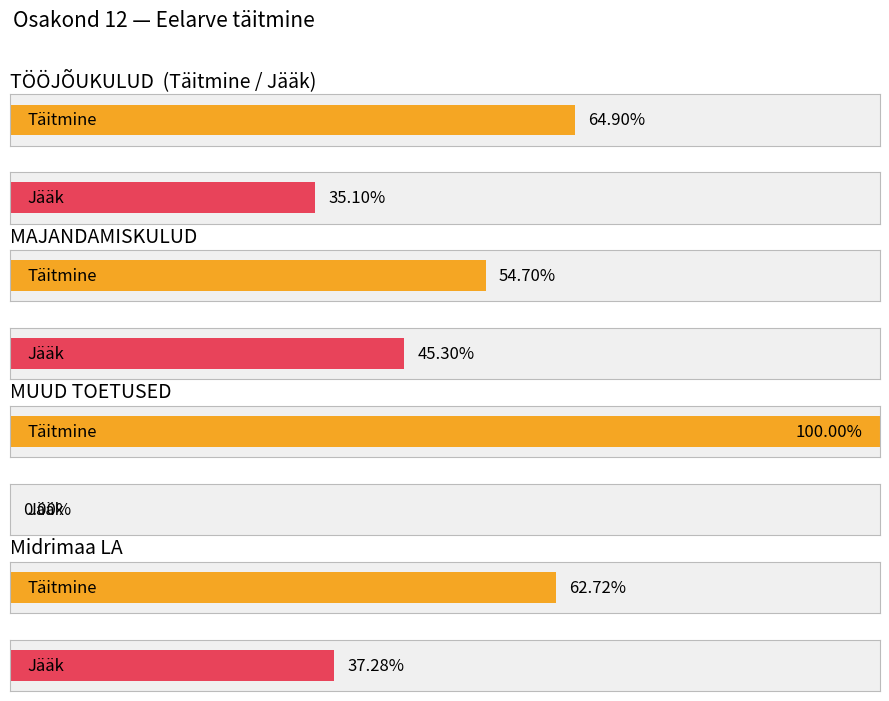

Rank the series by their maximum value, from highest to lowest.

Täitmine, Jääk